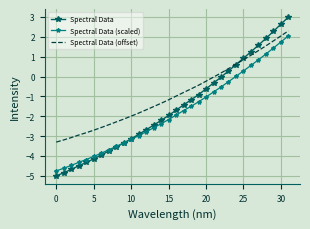

What is the minimum value shown in the chart?

-5.0